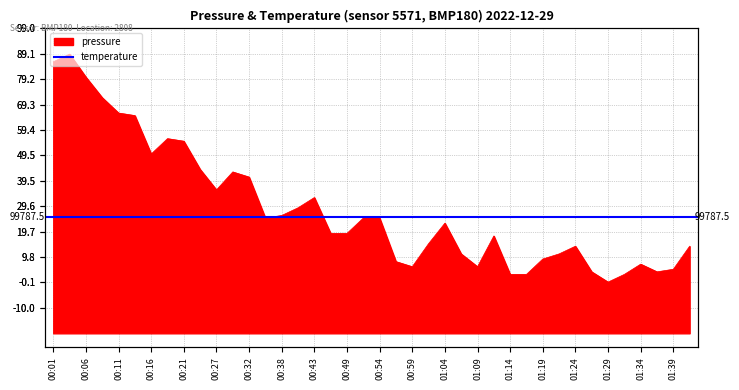

At which category does the data reach its first local peak?

00:04